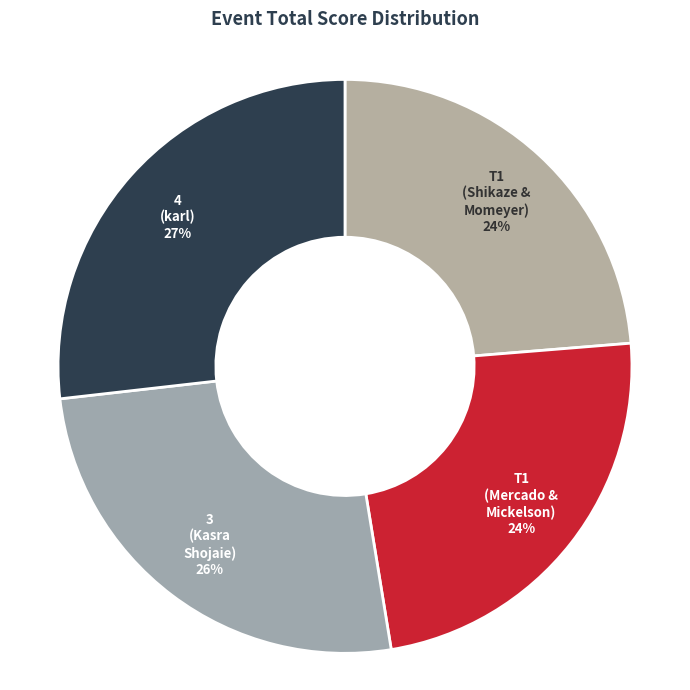

Is the sum of T1 (Shikaze & Momeyer) and T1 (Mercado & Mickelson) greater than half?

No